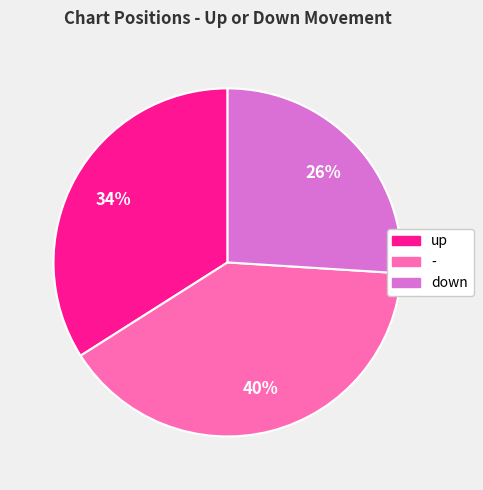

Is there a majority slice in this chart?

No